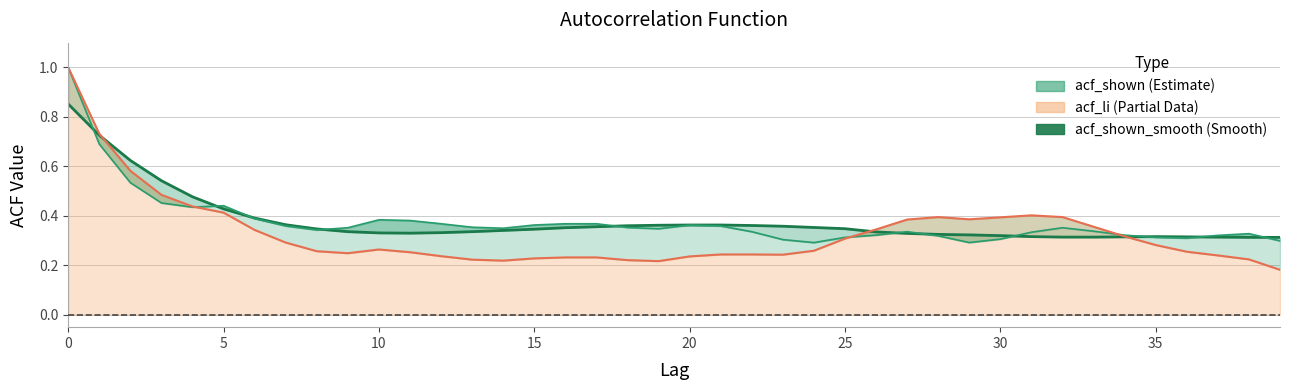

How many intersections are there between acf_li line and acf_shown_smooth line?

3